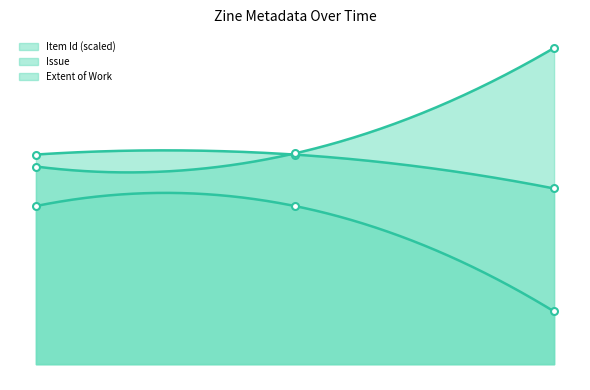

Is it true that Issue equals 7.1 at 1990-05?

False